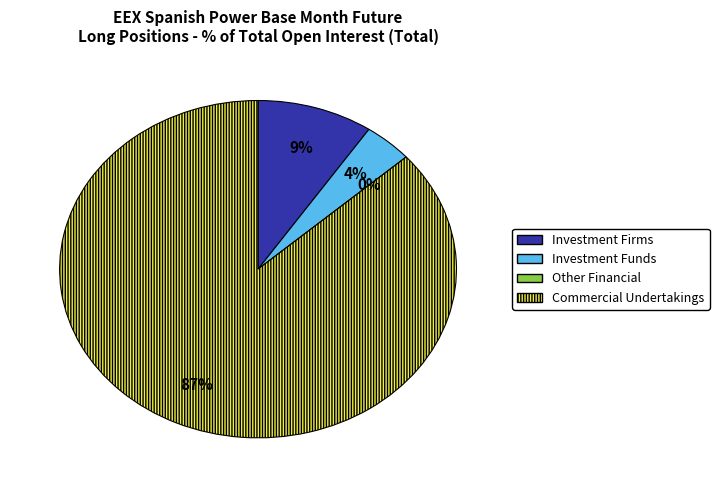

What percentage do Other Financial Institutions and Investment Funds together represent?

4.0%